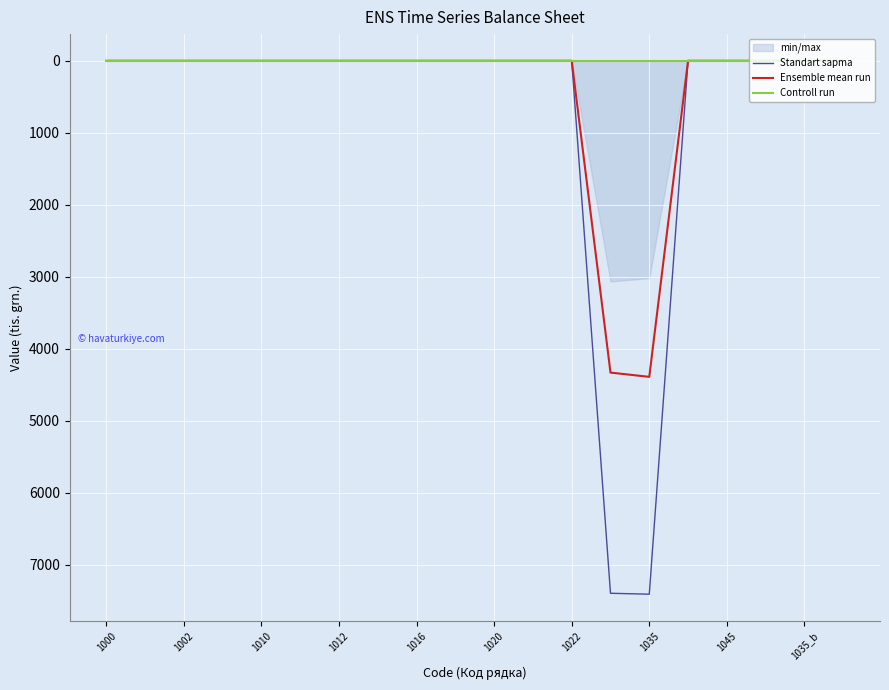

True or false: Standart sapma has more than 1 interior local peaks.

False